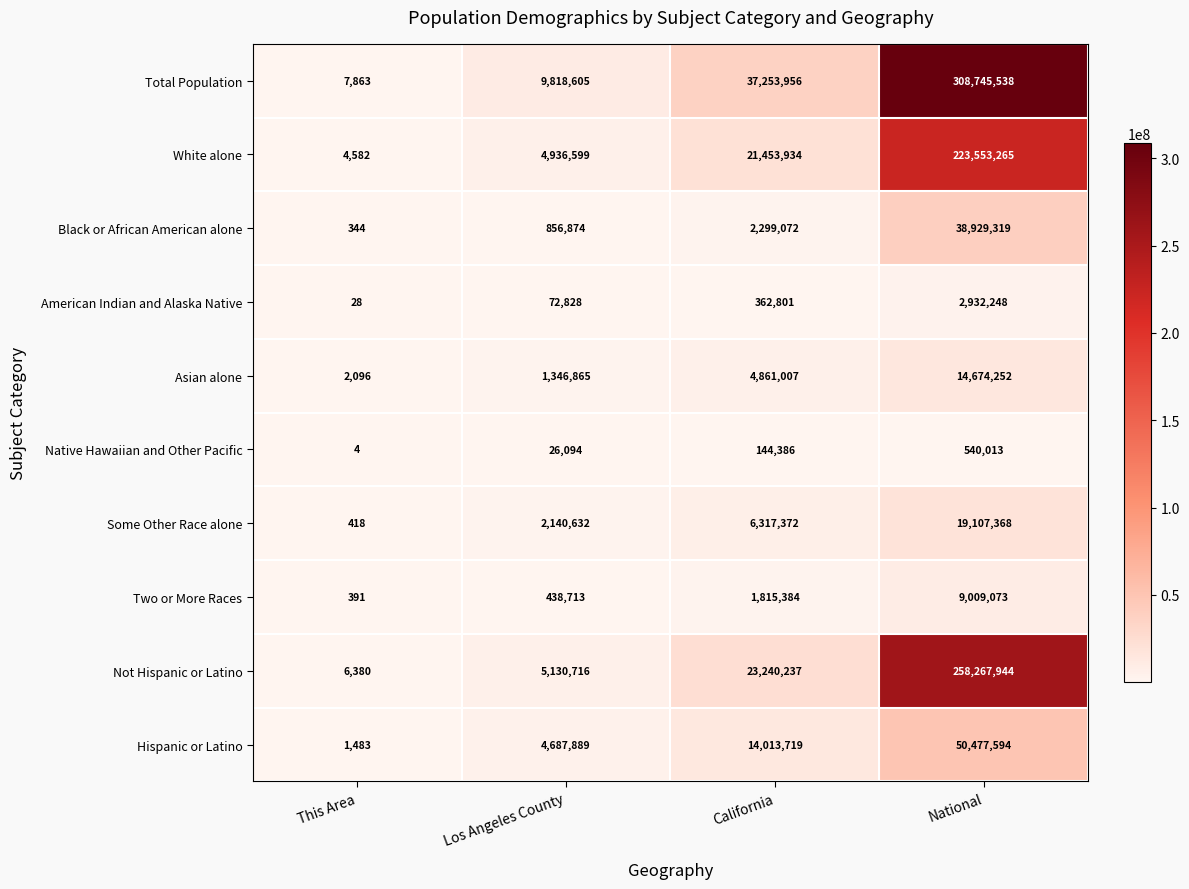

Is it true that Black or African American alone equals 856874 at Los Angeles County?

True